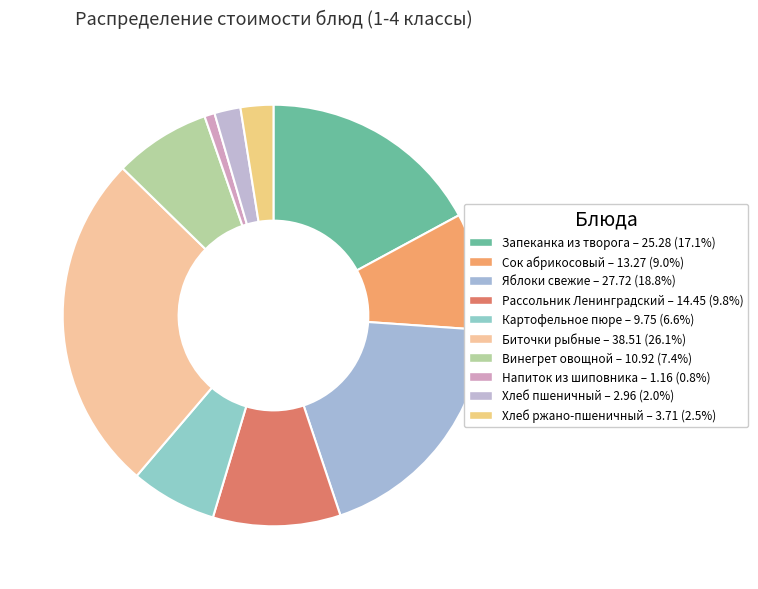

How many segments does this pie chart have?

10